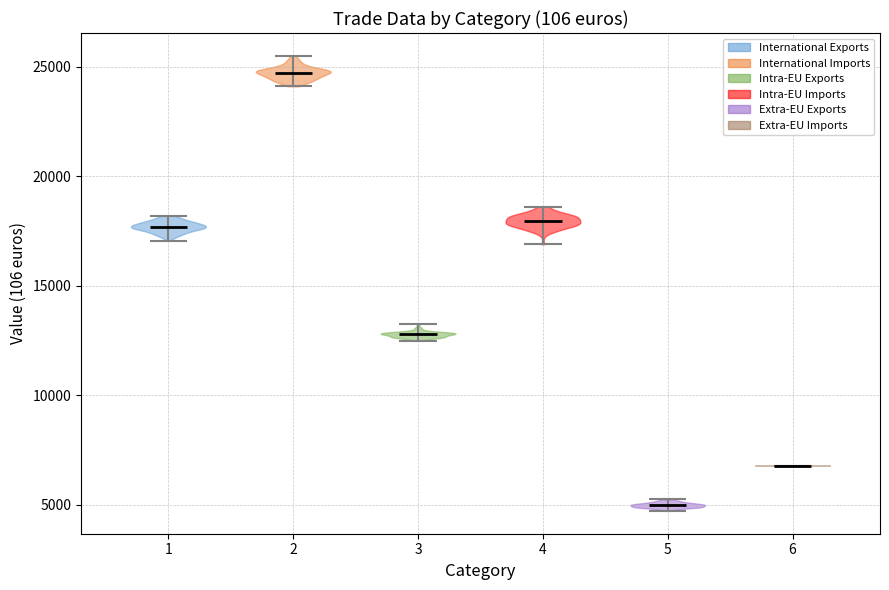

Reading left to right, read every violin against the y-axis: where its median line is, and the lowest and highest points it reaches. The values are not printed on the chart, so give them approximately, as read against the axis.

1: median line 17500, lowest point 17000, highest point 18000
2: median line 24500, lowest point 24000, highest point 25500
3: median line 13000, lowest point 12500, highest point 13000
4: median line 18000, lowest point 17000, highest point 18500
5: median line 5000, lowest point 4500, highest point 5000
6: median line 7000, lowest point 7000, highest point 7000